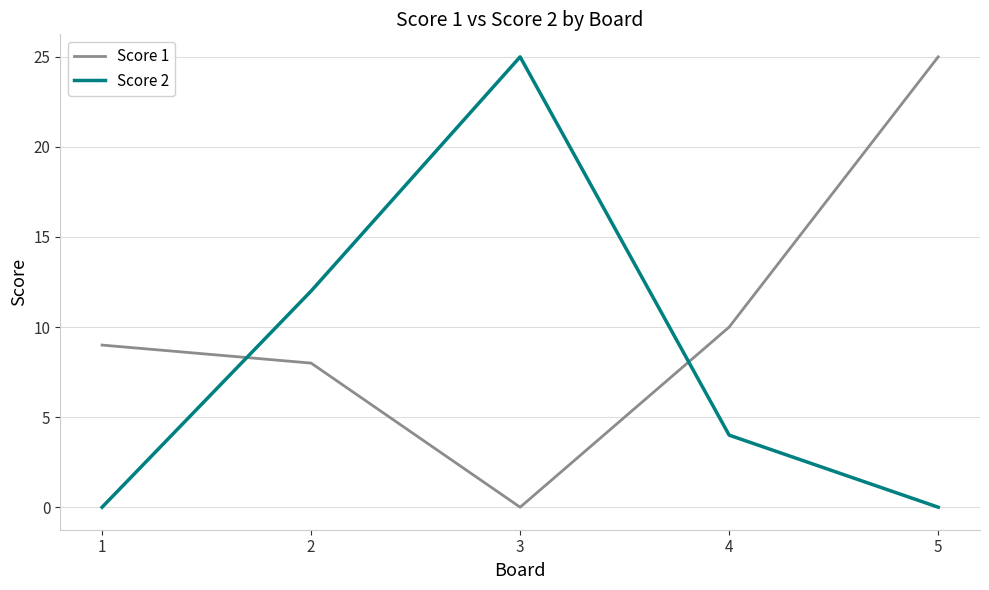

Which series has the largest total across all categories?

Score 1